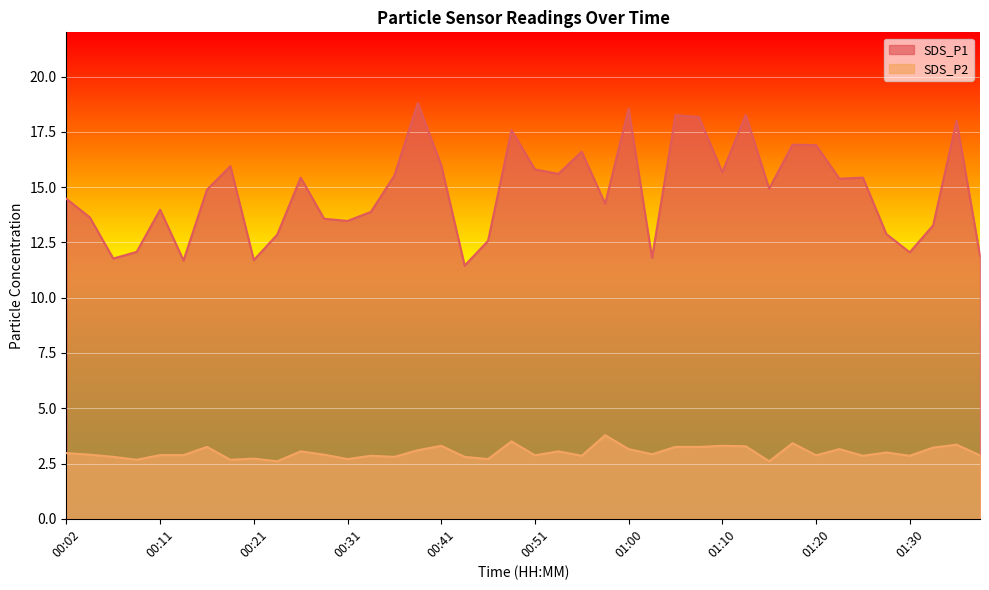

What is the difference between the highest and lowest values at 00:51?

12.9